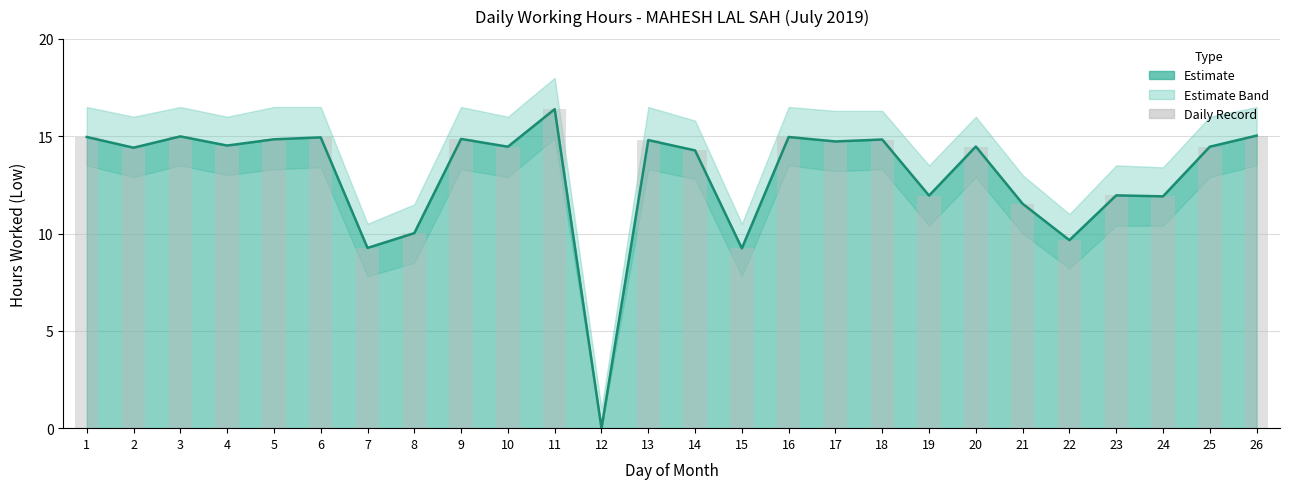

Reading left to right, what are all the values shown in this chart?

1=15.0	2=14.4	3=15.0	4=14.5	5=14.8	6=14.9	7=9.3	8=10.0	9=14.9	10=14.5	11=16.4	12=0.0	13=14.8	14=14.3	15=9.2	16=15.0	17=14.7	18=14.8	19=11.9	20=14.5	21=11.5	22=9.7	23=12.0	24=11.9	25=14.5	26=15.0